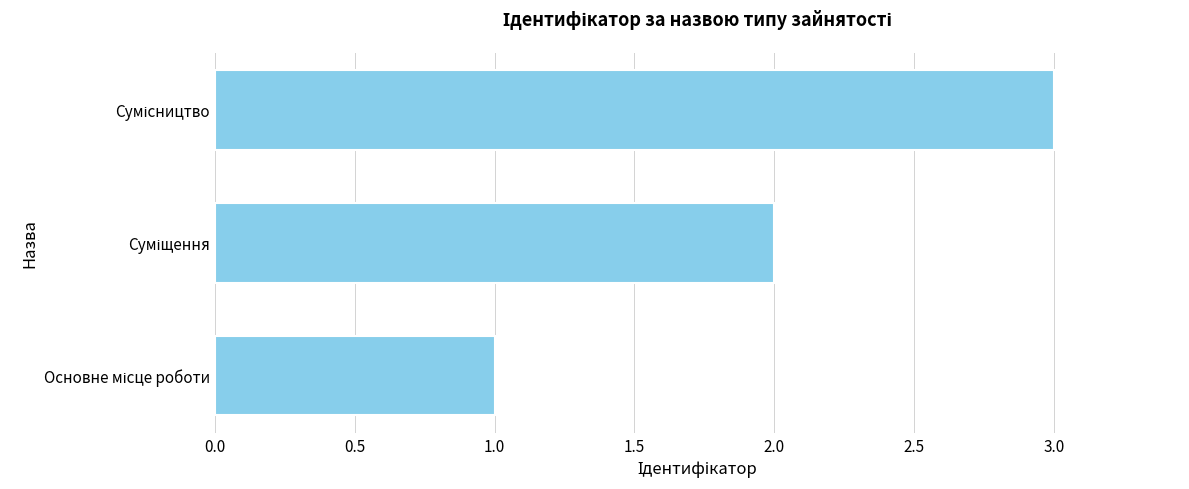

What is the average value?

2